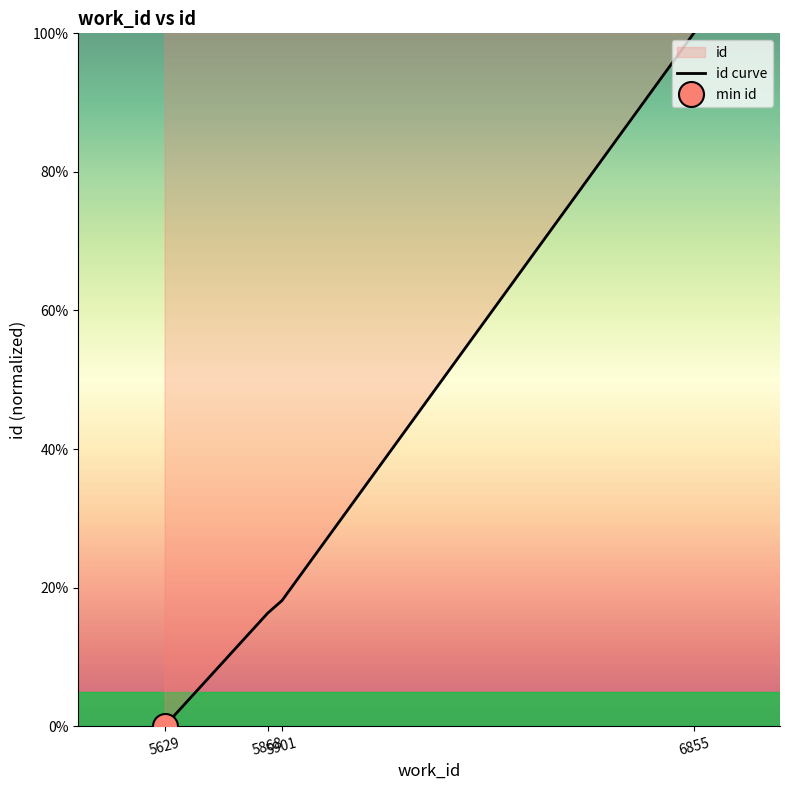

How many values are above zero?

3